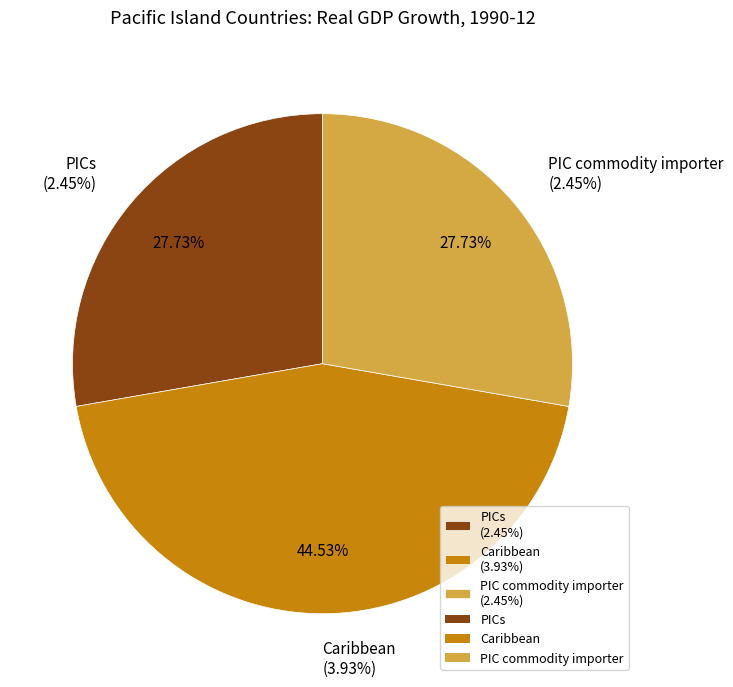

How many slices are in this pie chart?

3